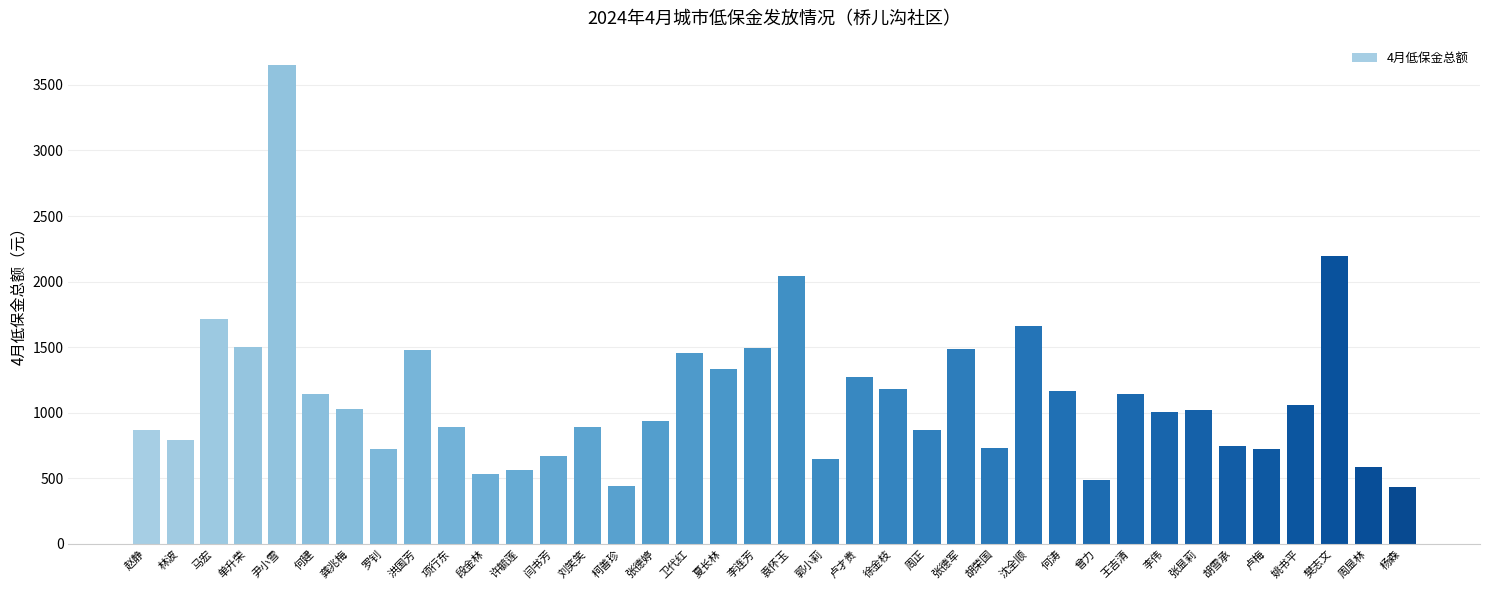

What is the change in value from 卫代红 to 李伟?

-449